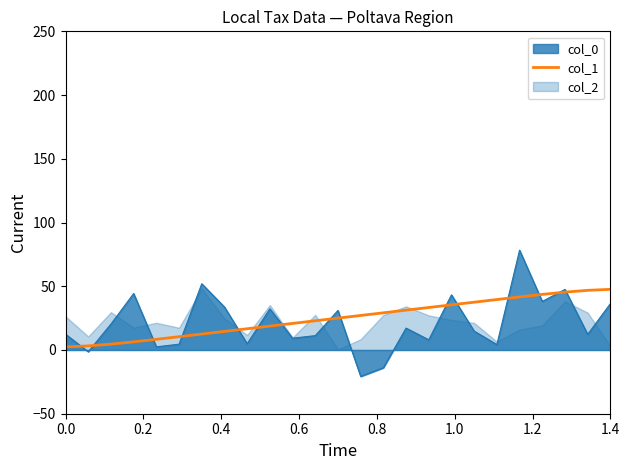

True or false: col_1 has a value of 2.4 at 0.0.

True